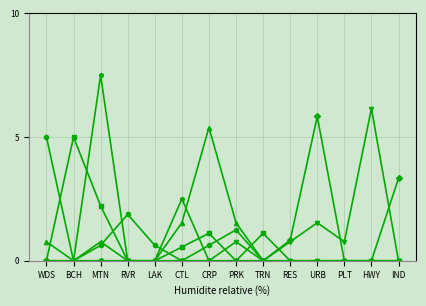

What is the total value across all series at CRP?

7.1